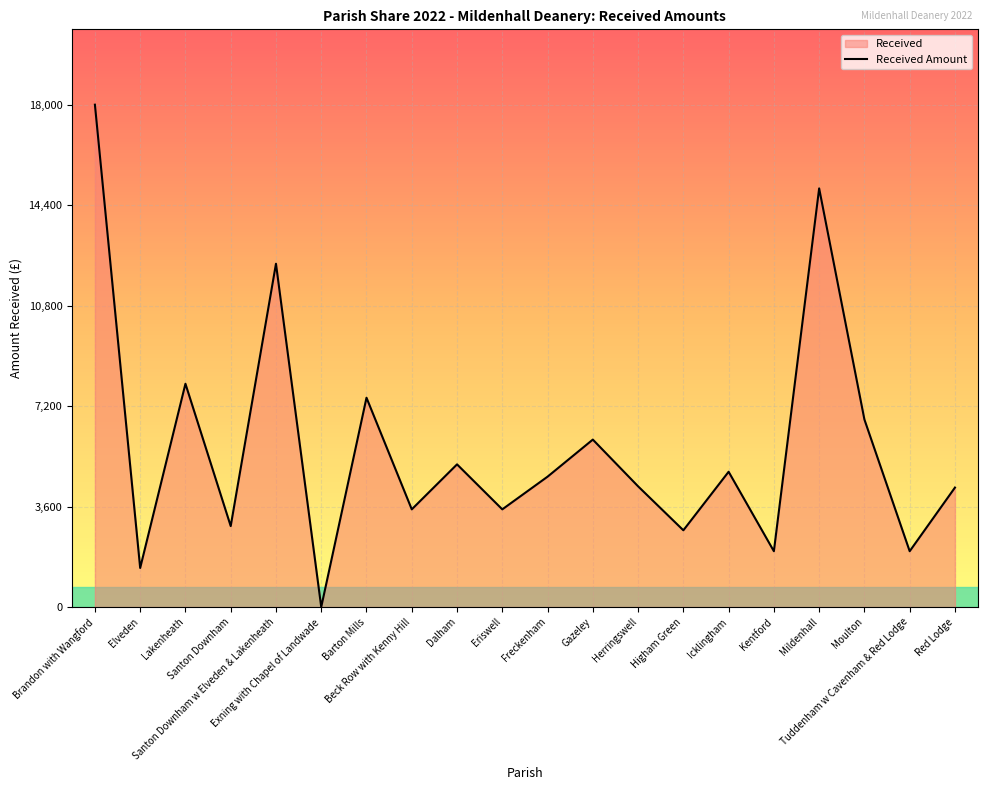

What is the label of the 18th point from the left?

Moulton